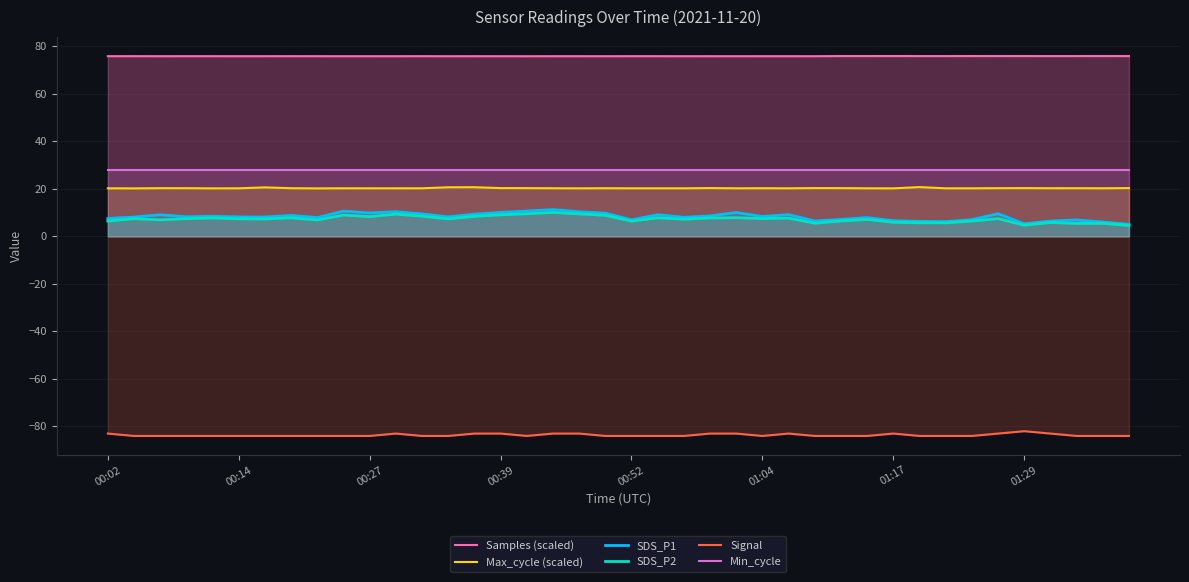

The value of Samples (scaled) at 22 is 15.2. True or false?

False